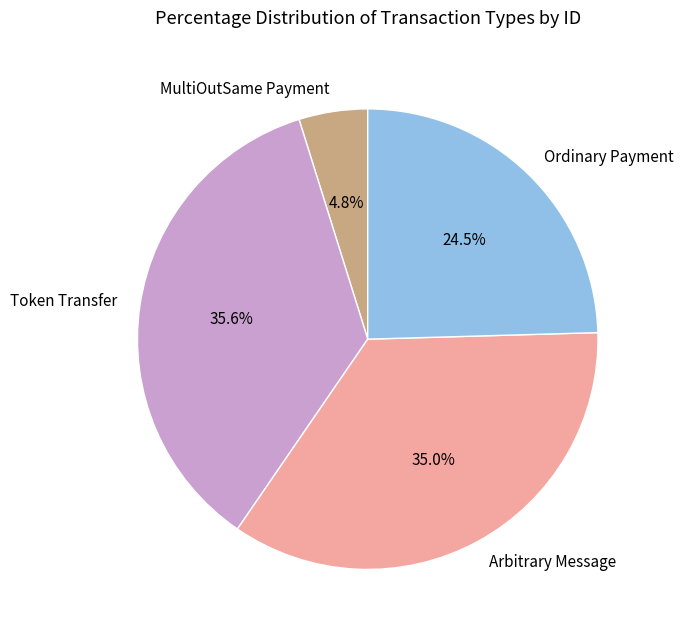

To the nearest percent, what portion does MultiOutSame Payment represent?

5%